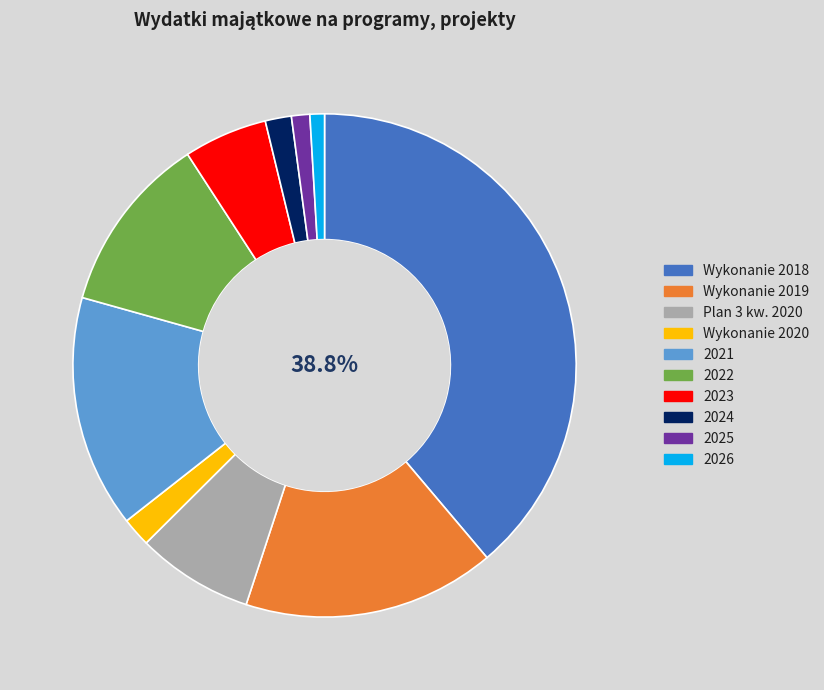

How many slices are in this pie chart?

10